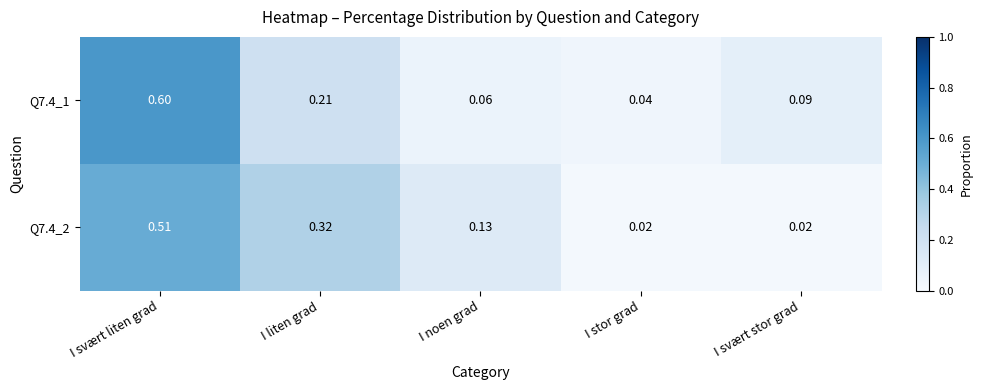

Which category has the highest value in the Q7.4_2 series?

I svært liten grad